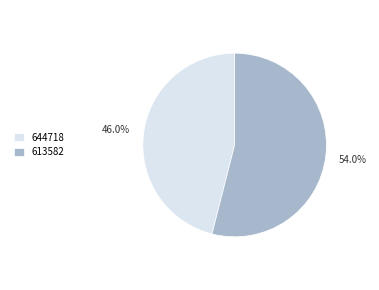

What percentage is NOT represented by 613582?

46.0%